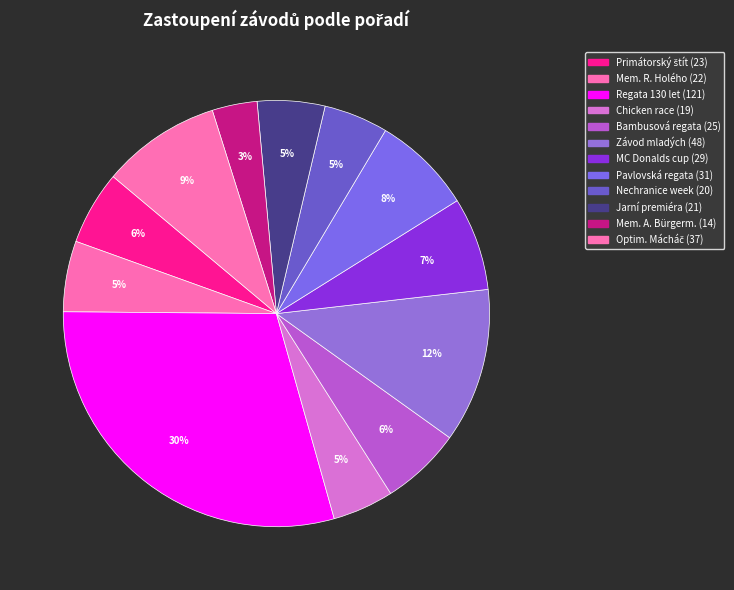

How many slices are in this pie chart?

12